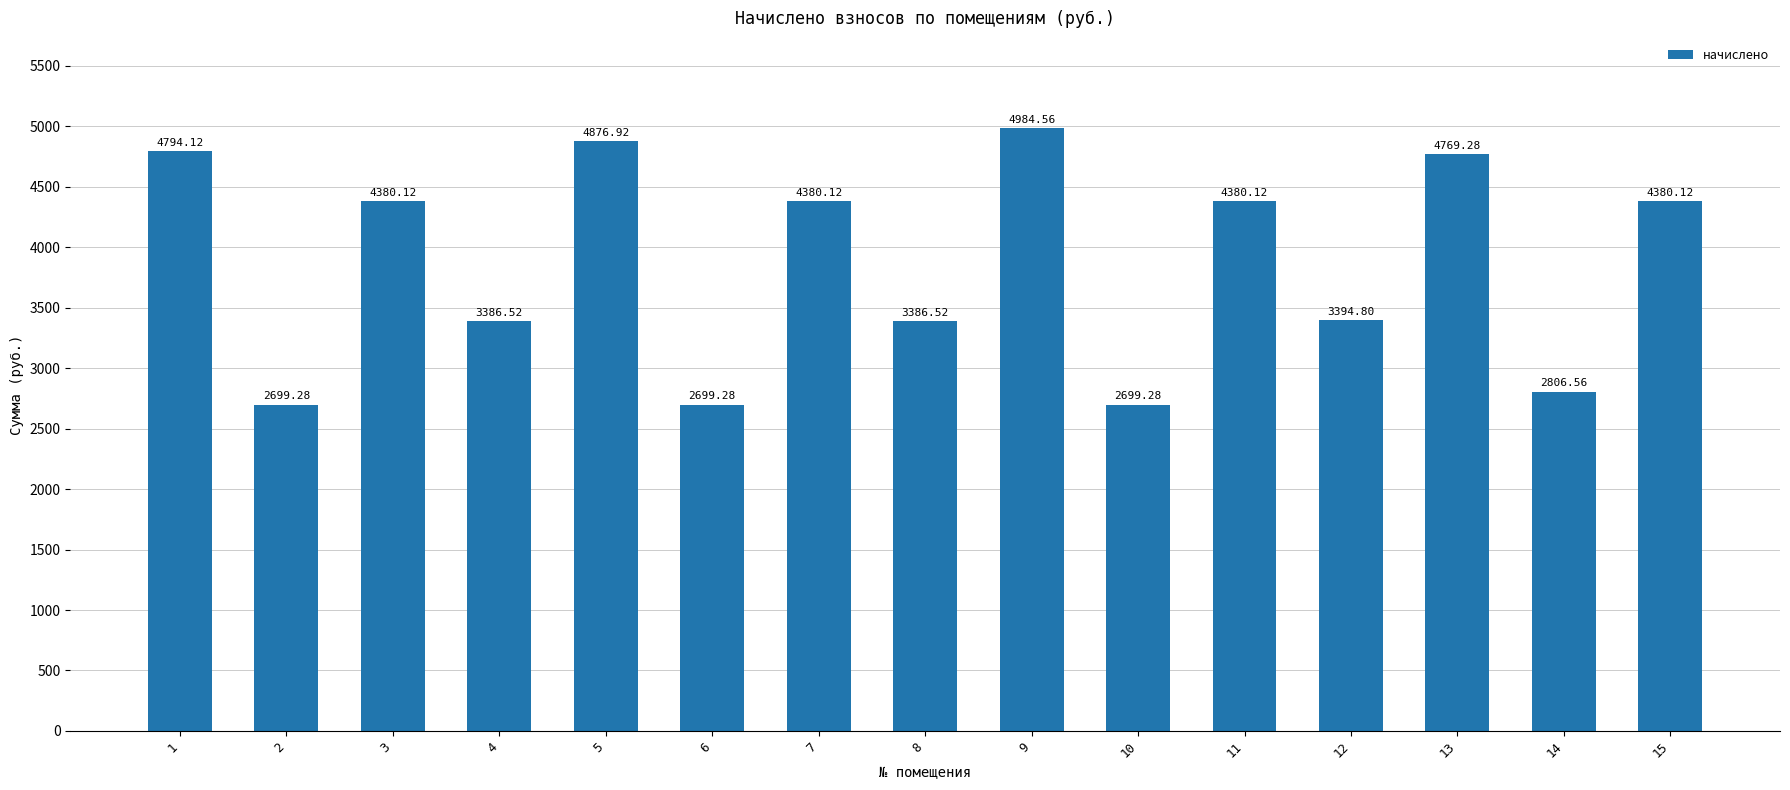

How many data points does each series have?

15